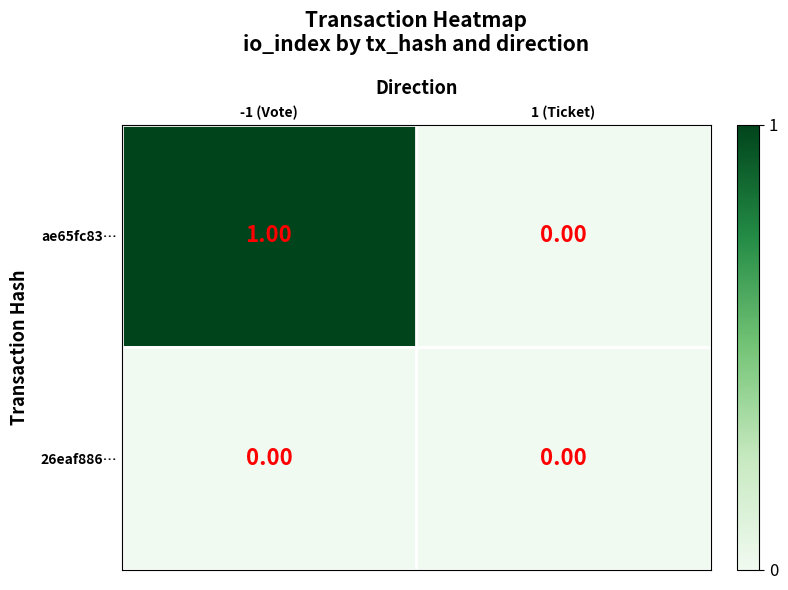

At which category is the sum across all series the highest?

-1 (Vote)